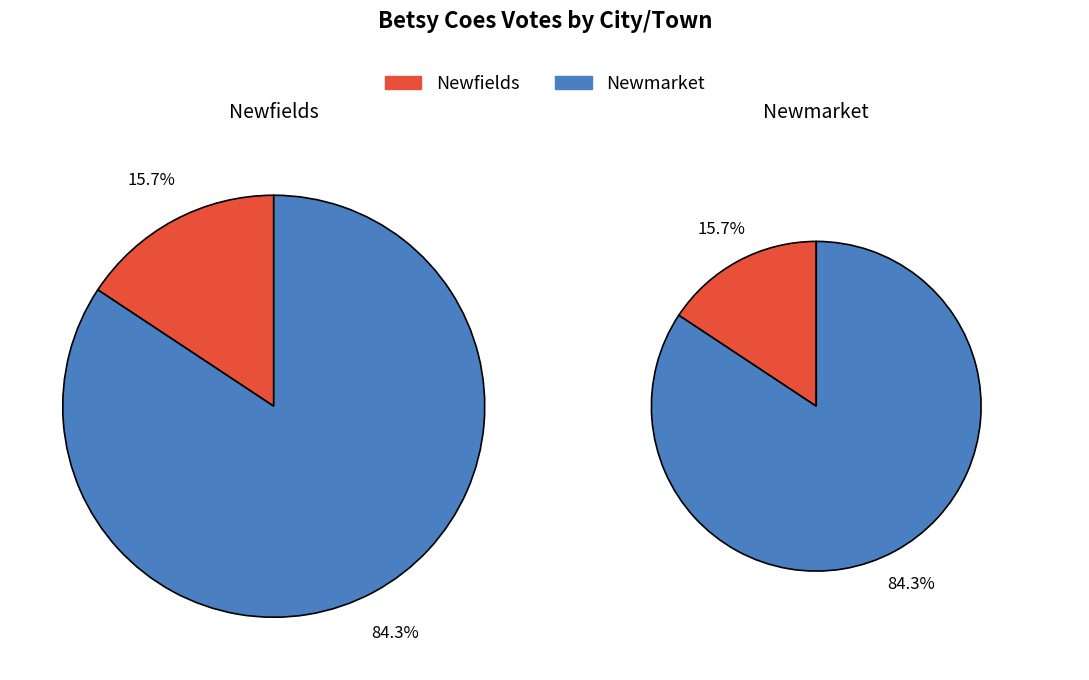

To the nearest percent, what is the combined percentage of Newfields and Newmarket?

100%